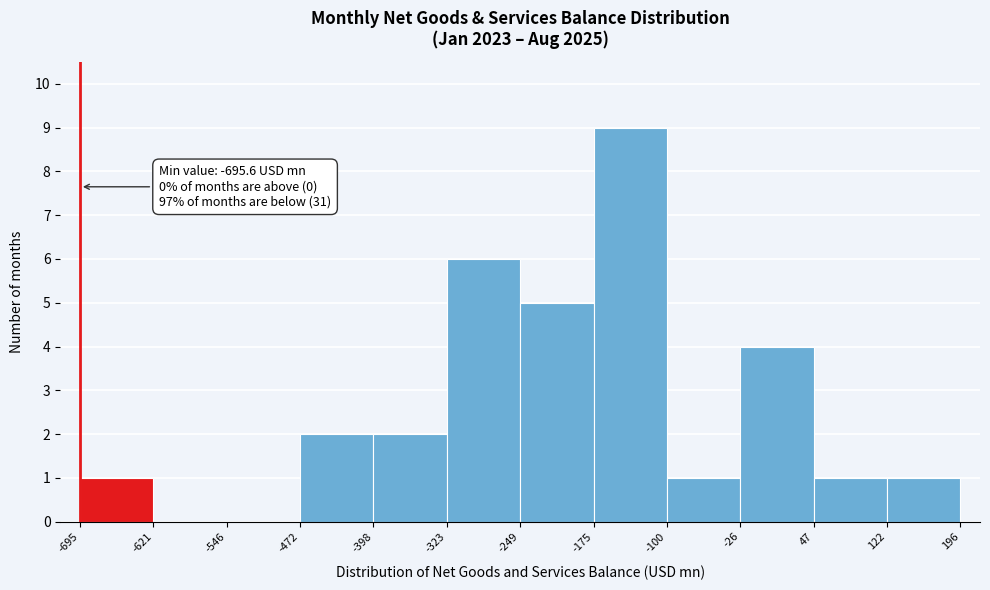

Which range on the x-axis has the tallest bar?

-175 to -100